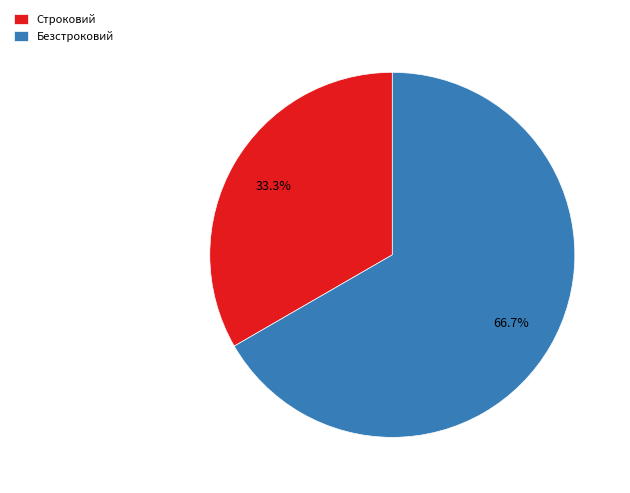

What portion of the pie excludes Строковий?

66.7%